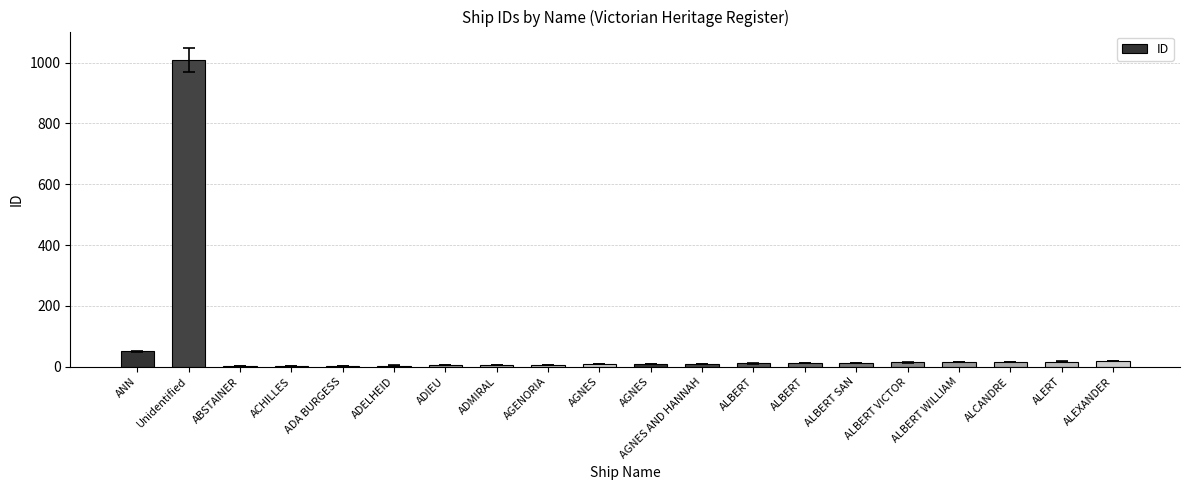

The value at ADA BURGESS is 2. True or false?

False